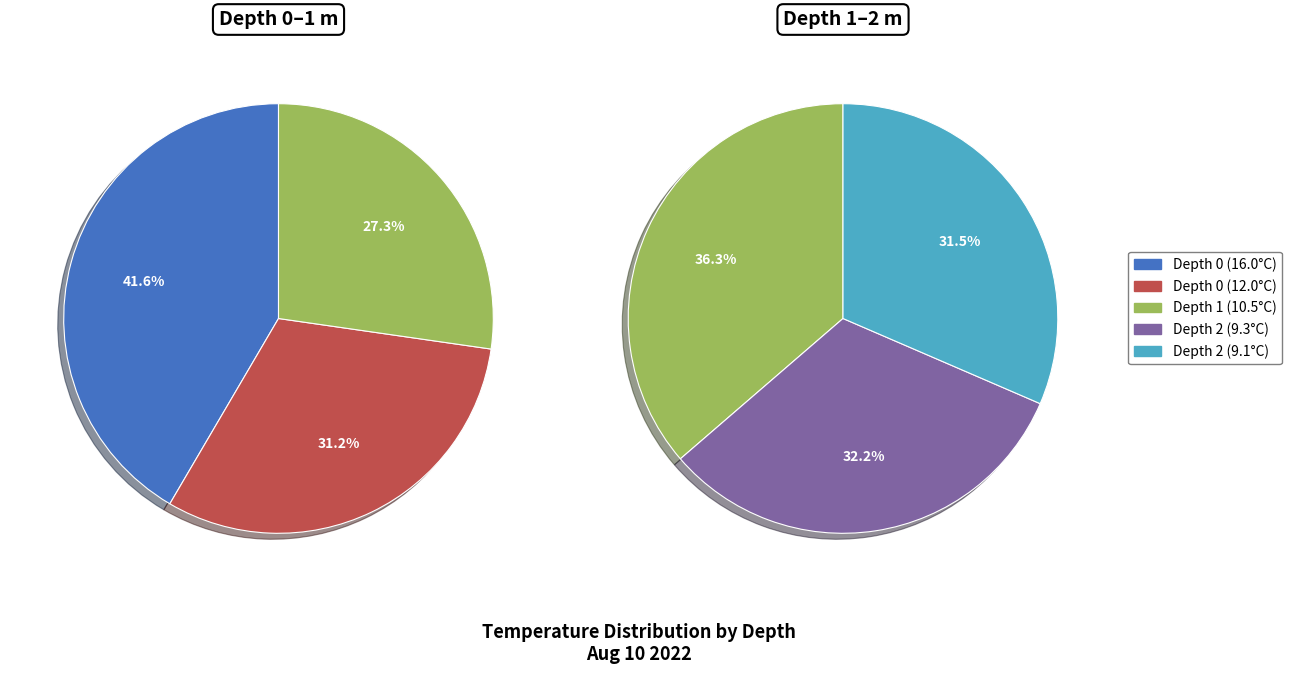

Is the sum of Depth 1 (10.5°C) and Depth 0 (16.0°C) greater than half?

No